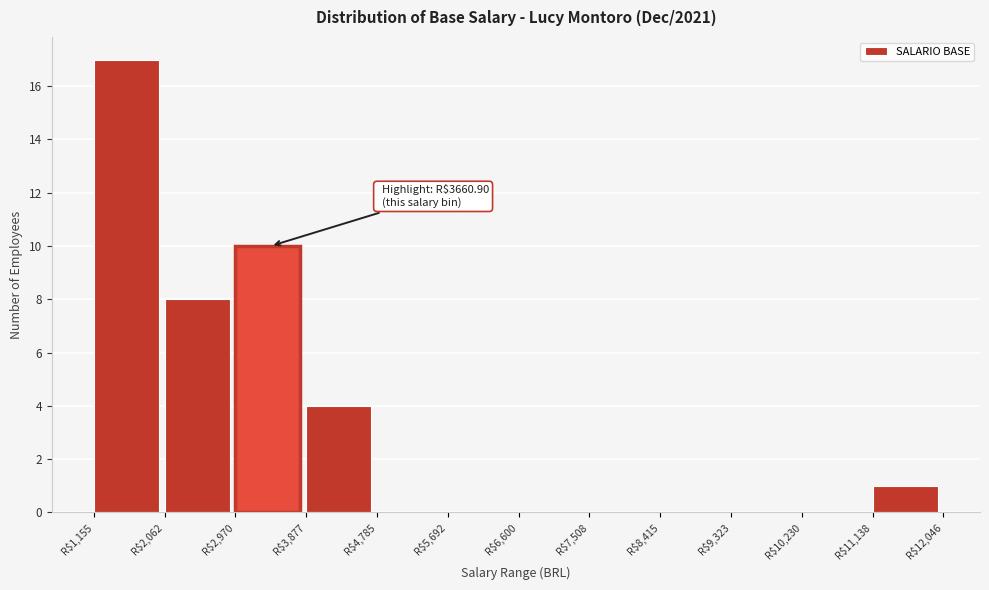

Which range on the x-axis has the tallest bar?

1200 to 2100